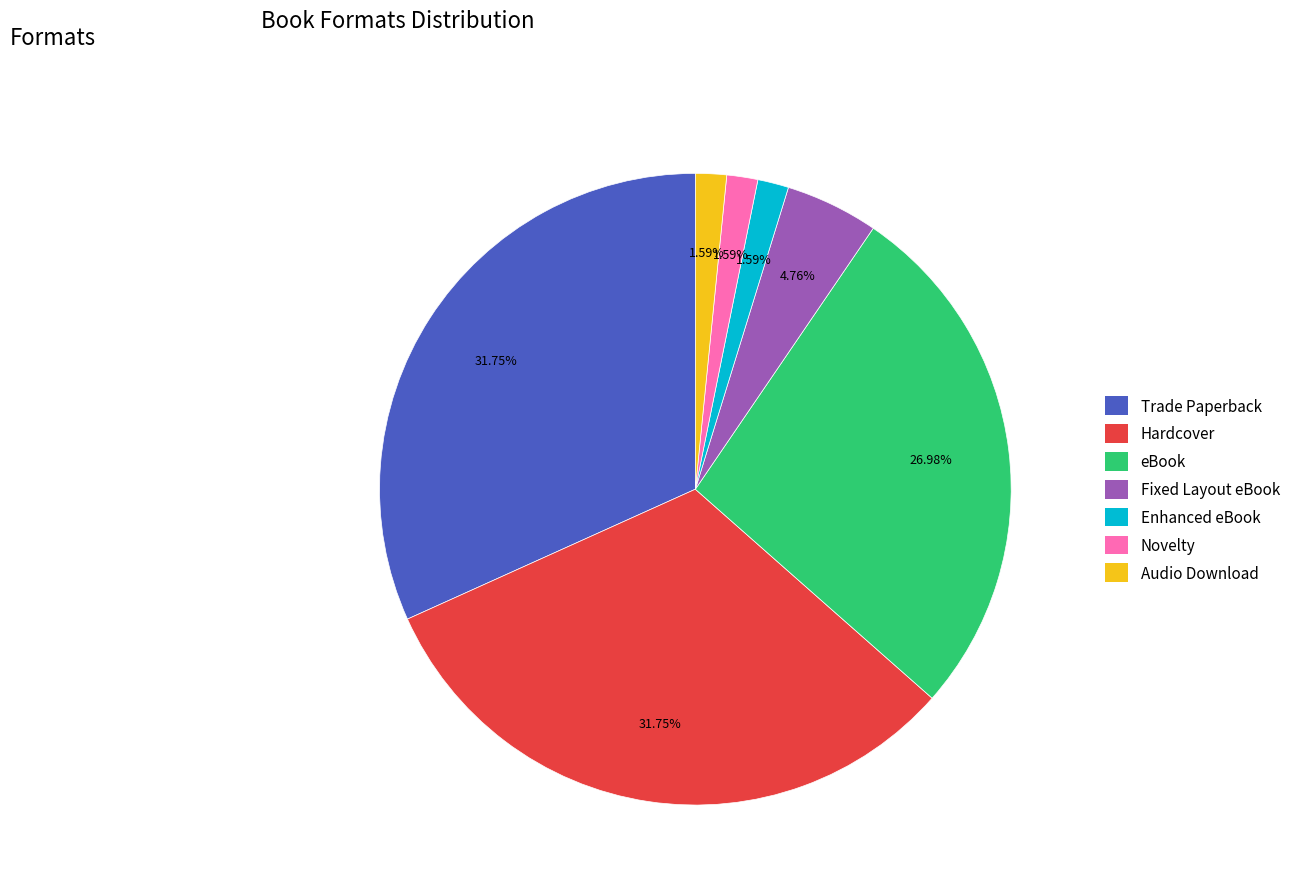

Does any single category account for the majority?

No